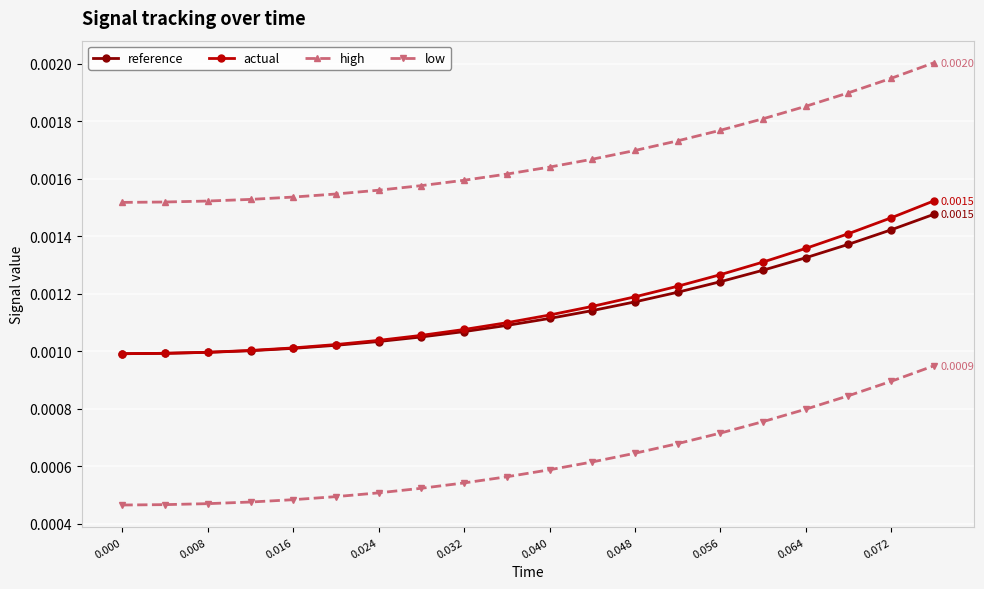

Which series has the largest range (max minus min)?

actual